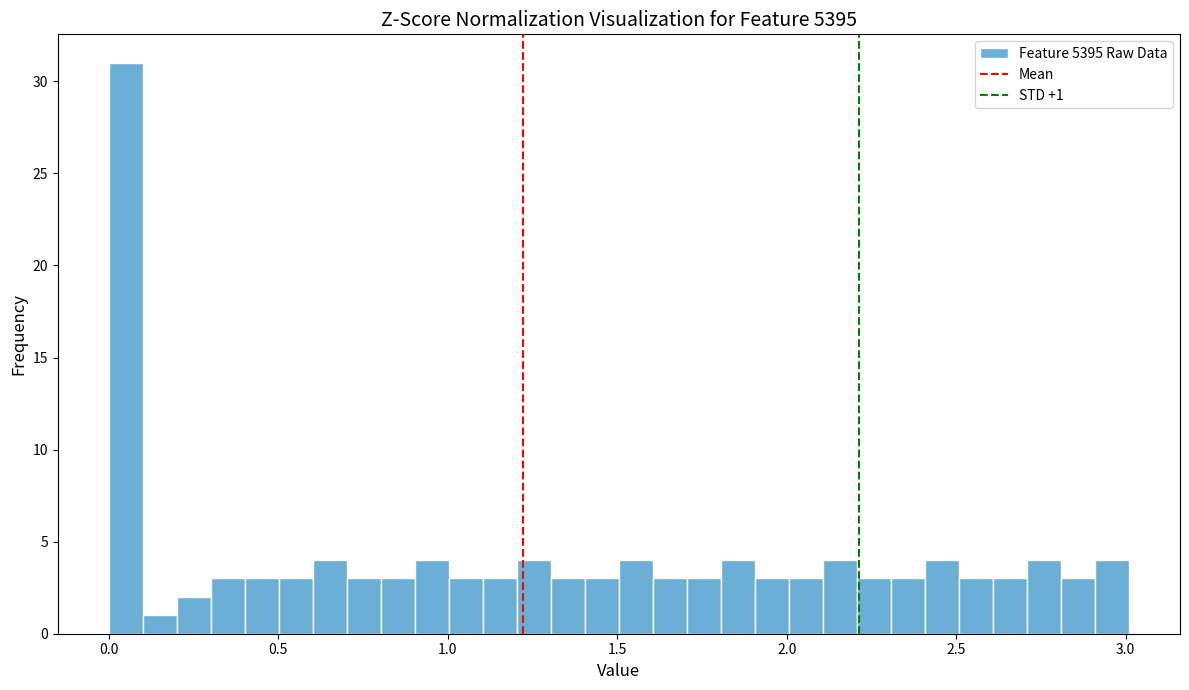

Around what value on the x-axis is the tallest bar? Give the approximate position of its centre, as read against the axis.

0.05